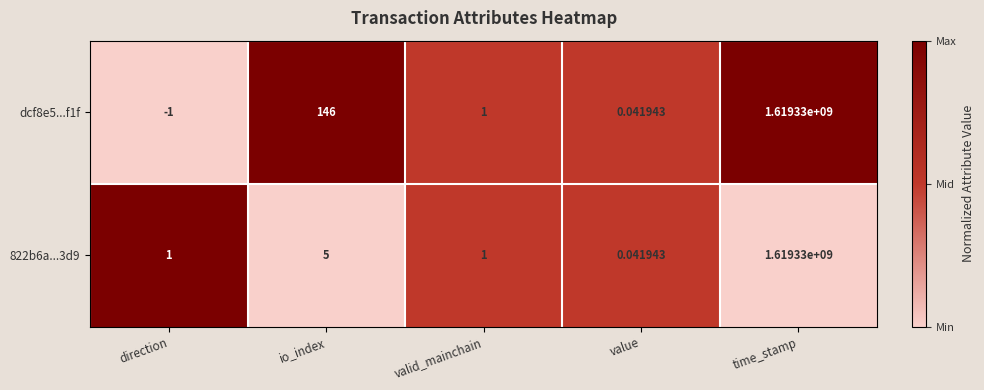

What is the spread (max minus min) of values at io_index?

141.0